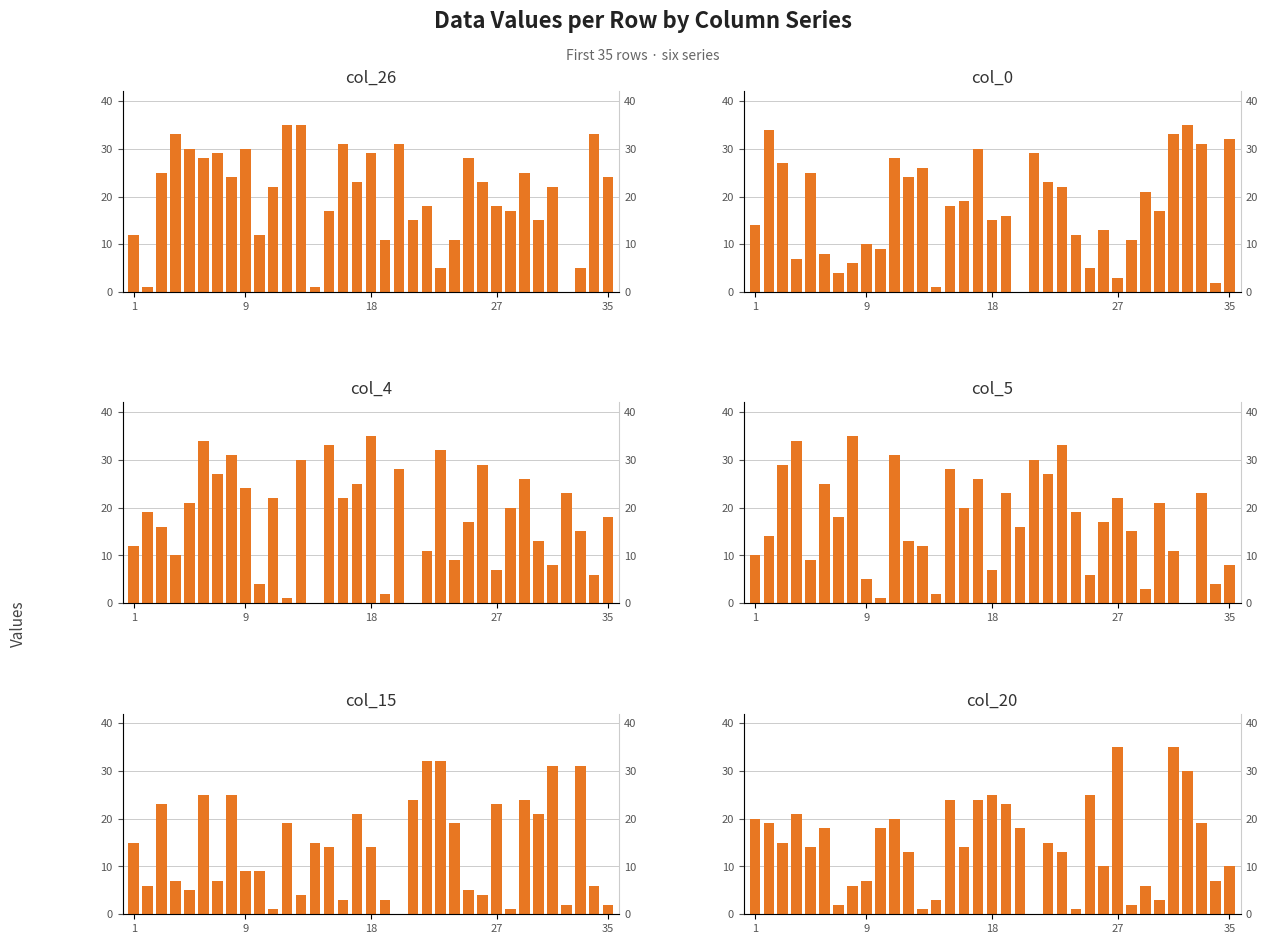

What is the value of the col_15 bar at the 29th from the left?

24